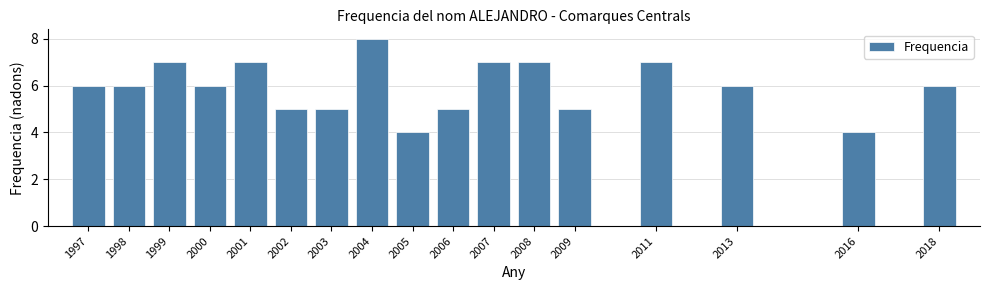

Reading right to left, transcribe all the data shown in this chart.

2018=6	2016=4	2013=6	2011=7	2009=5	2008=7	2007=7	2006=5	2005=4	2004=8	2003=5	2002=5	2001=7	2000=6	1999=7	1998=6	1997=6